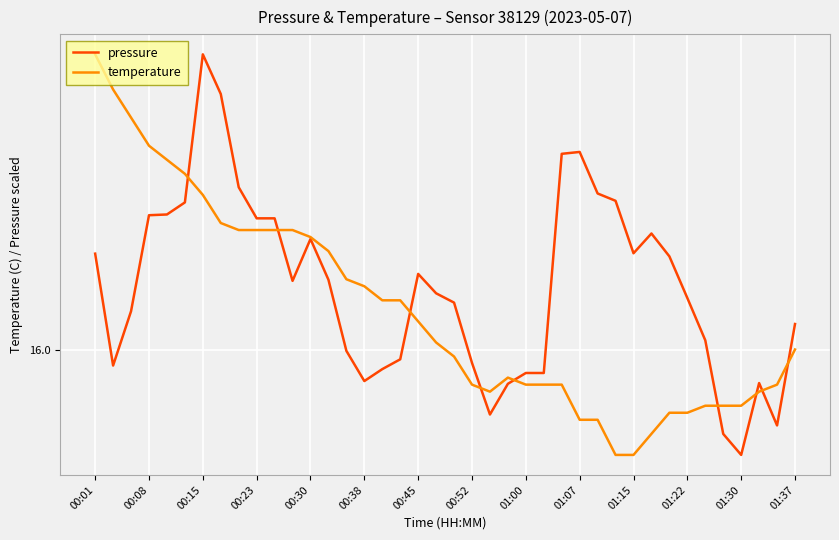

At which label does pressure first exceed 16?

00:01